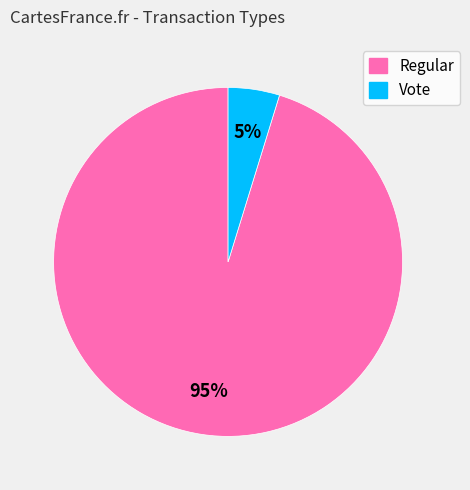

The Regular slice represents 83% of the pie. True or false?

False